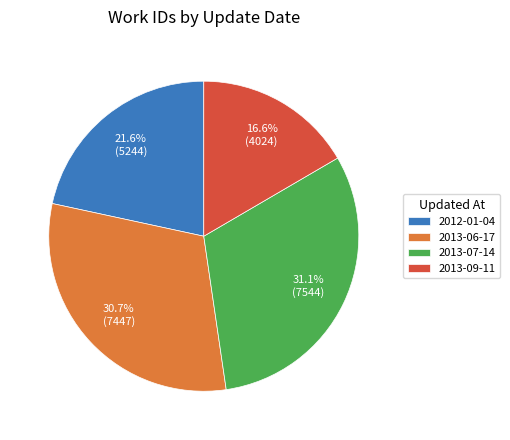

Between 2013-09-11 and 2012-01-04, which is larger?

2012-01-04